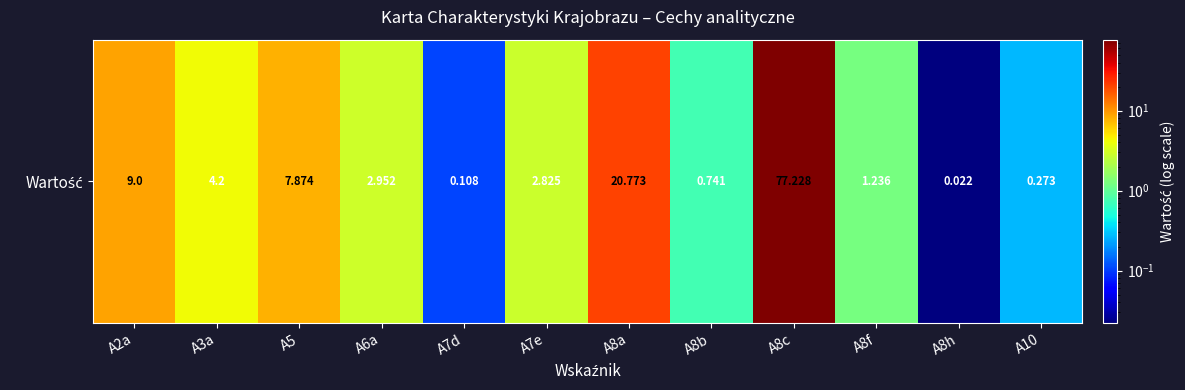

What value does the data have at A8c?

77.2